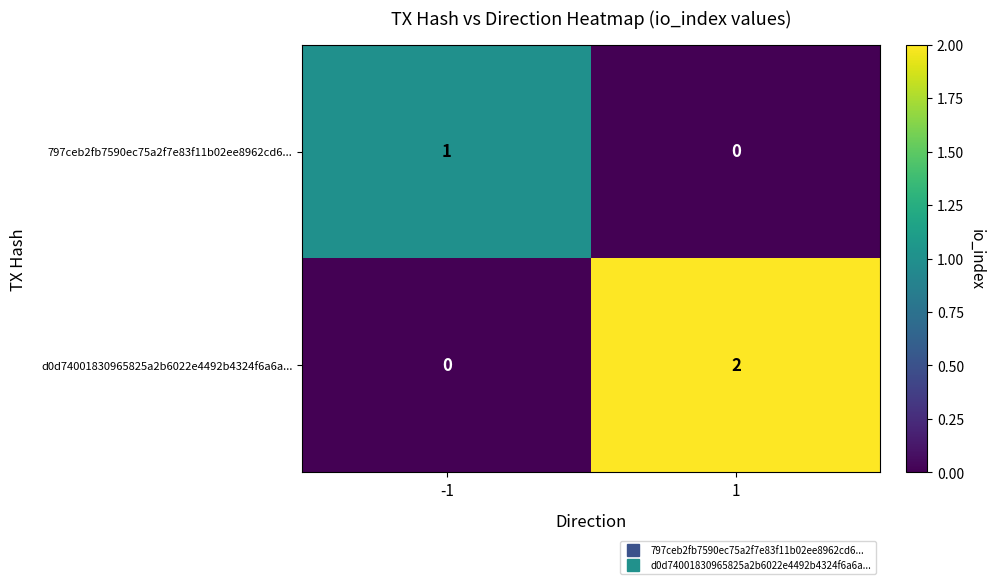

The d0d74001830965825a2b6022e4492b4324f6a6a... series shows 2 at 1. True or false?

True